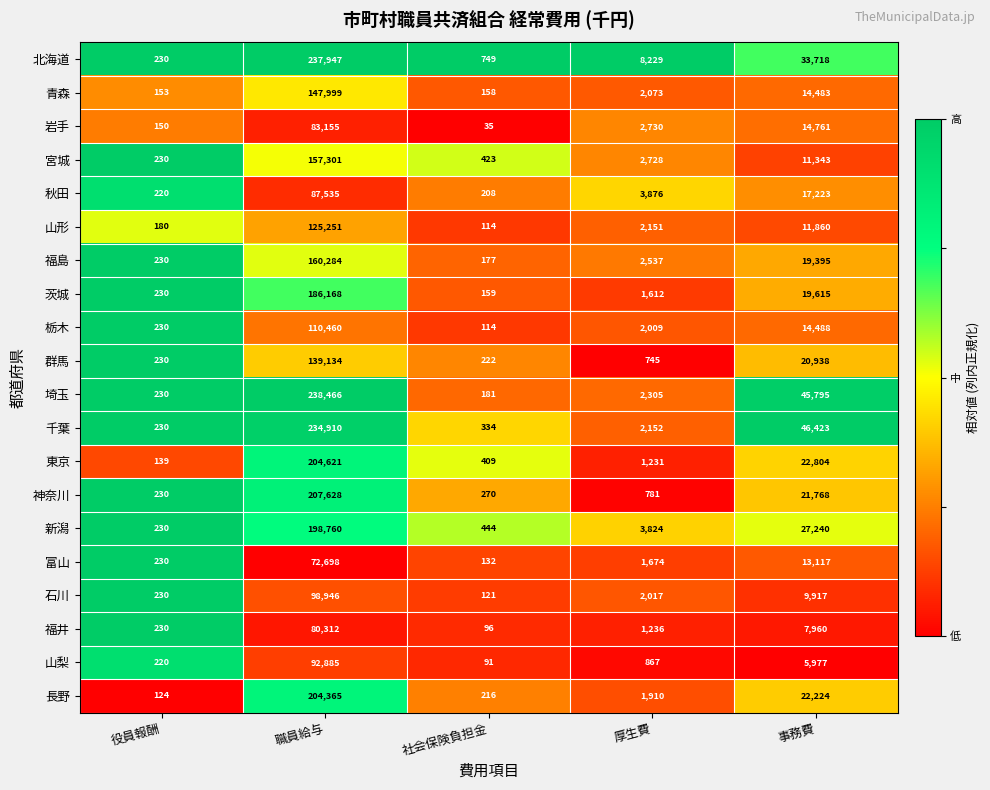

Rank the series at 厚生費 from lowest to highest value.

群馬, 神奈川, 山梨, 東京, 福井, 茨城, 富山, 長野, 栃木, 石川, 青森, 山形, 千葉, 埼玉, 福島, 宮城, 岩手, 新潟, 秋田, 北海道